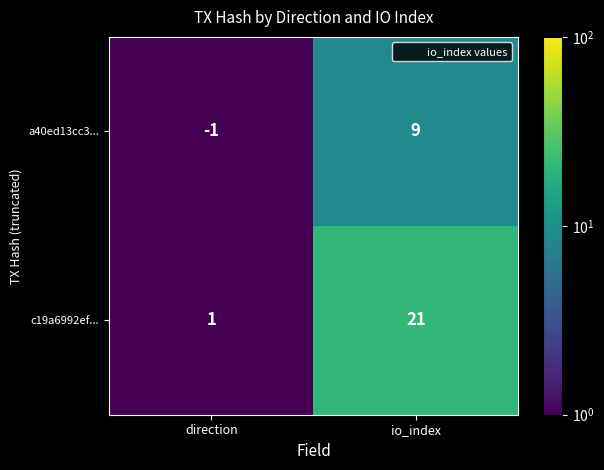

What is the total value across all series at io_index?

30